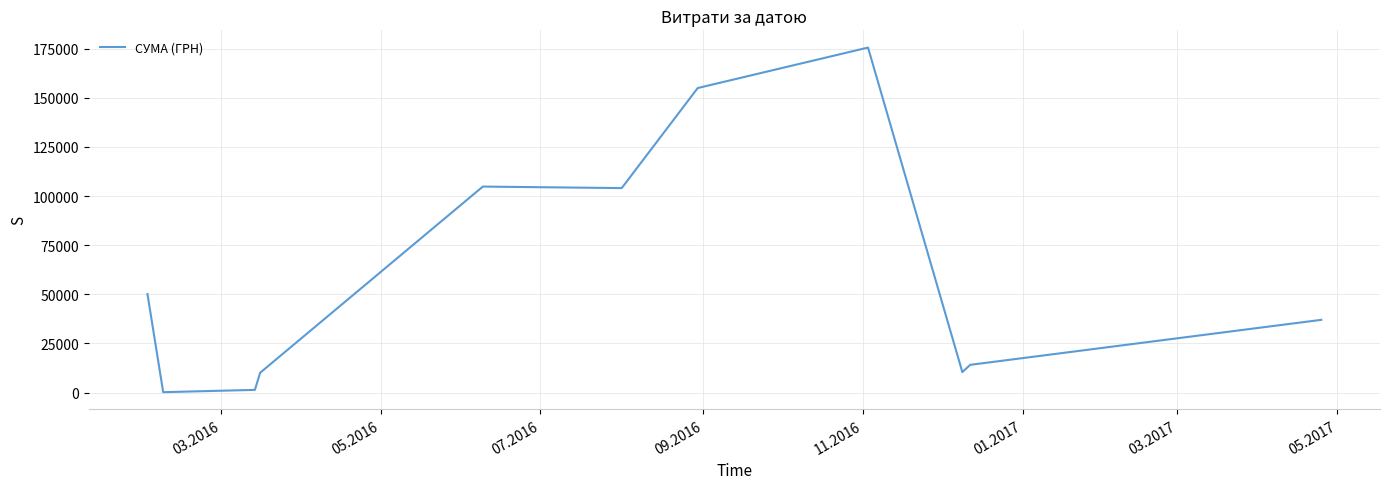

What is the maximum value shown in the chart?

175535.9